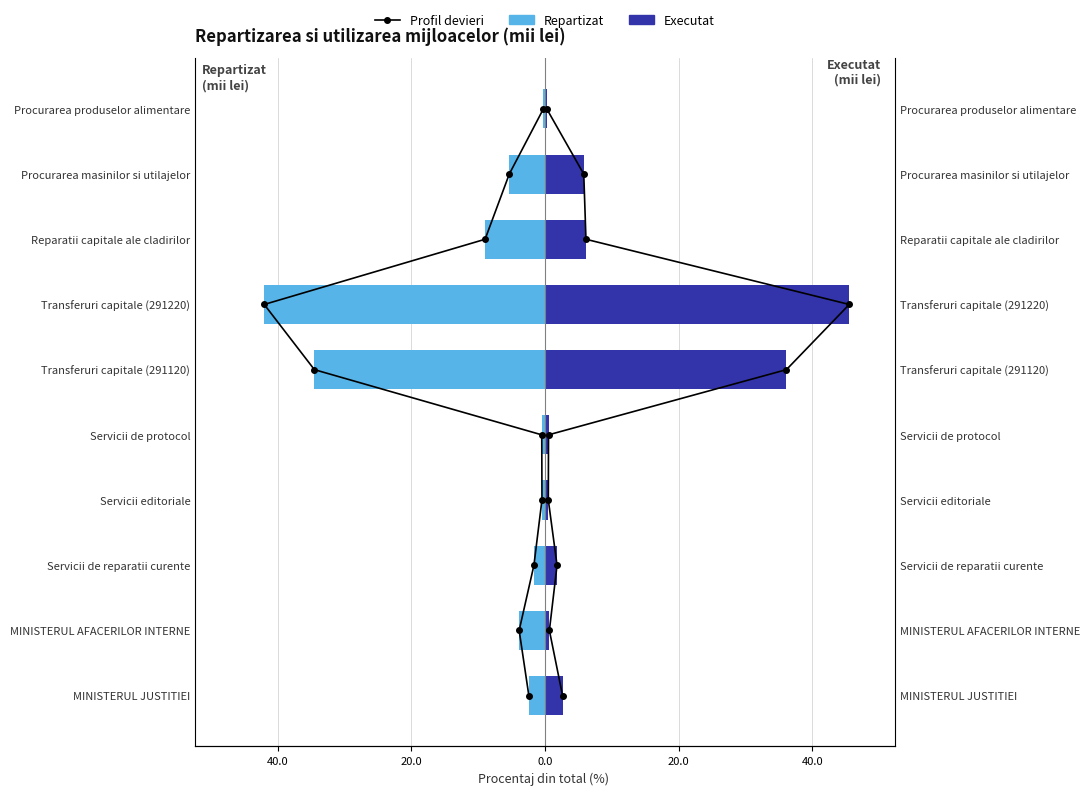

List the series in order of their peak value, highest first.

Executat, Devieri profil, Repartizat